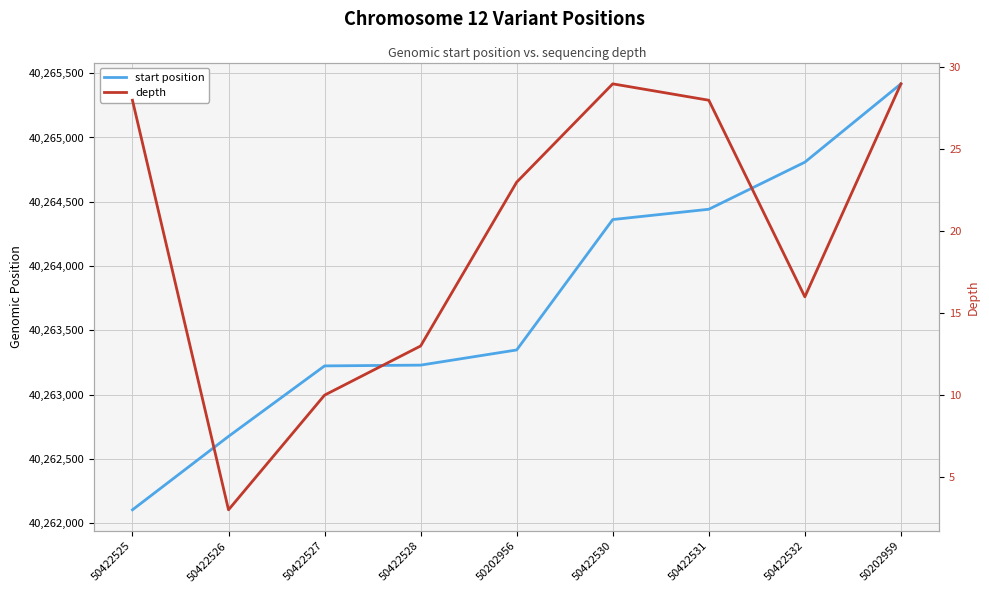

At 50422528, list the series in order from smallest to largest.

depth, start position